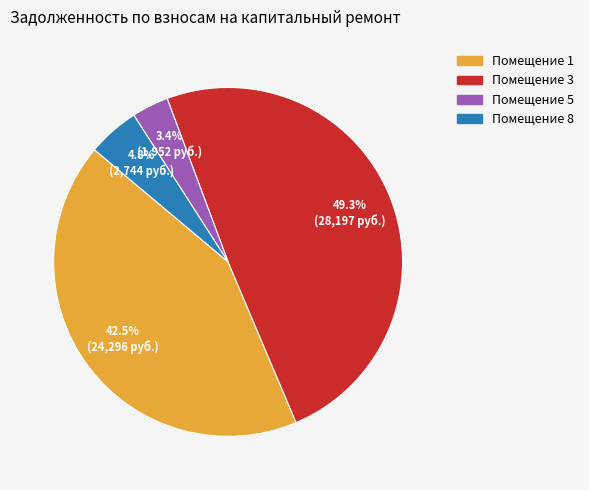

Approximately how many times larger is the value at Помещение 3 compared to Помещение 1?

1.2